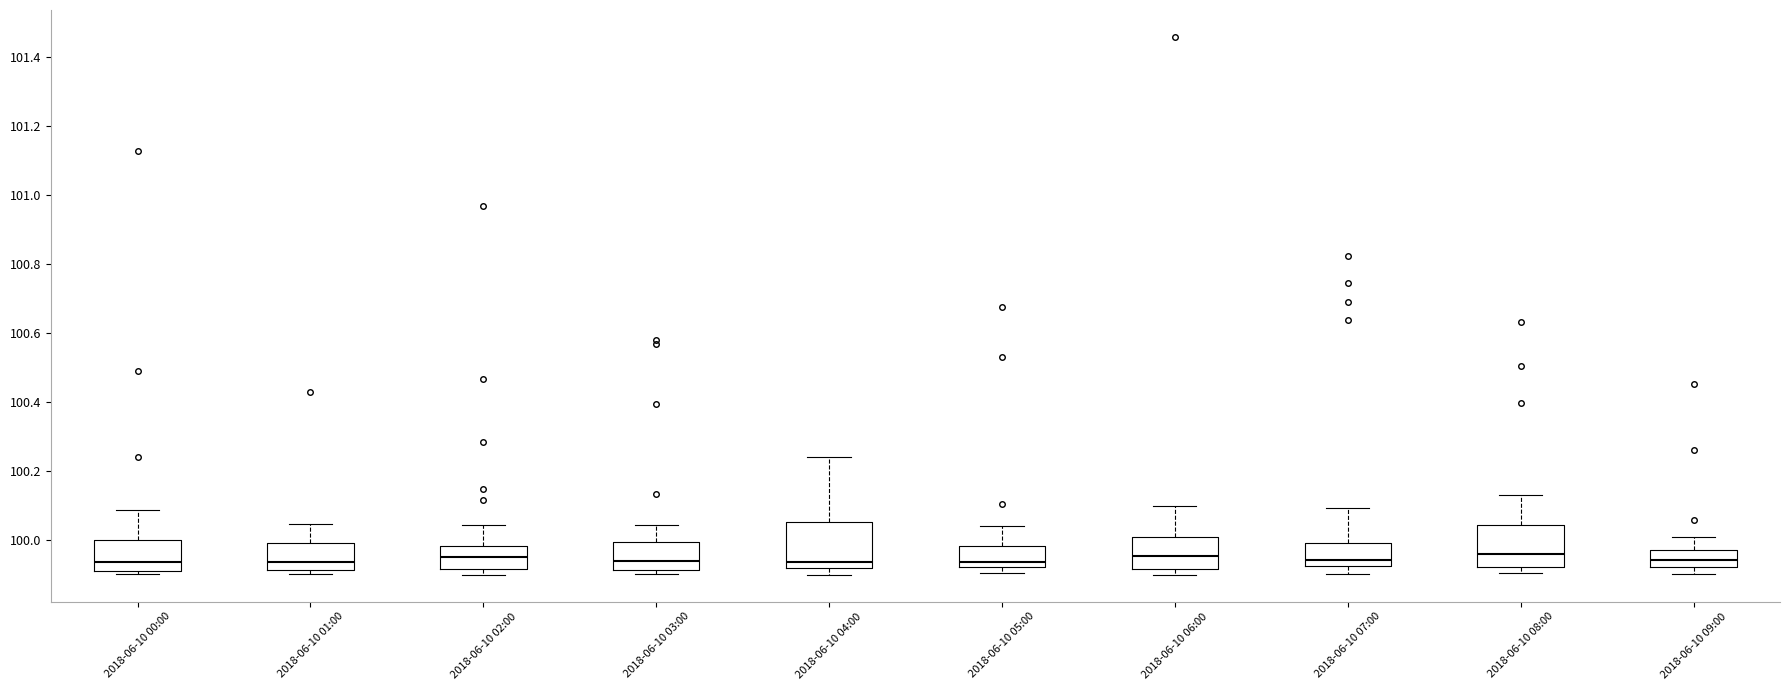

Reading left to right, read every box against the y-axis: the position of its median line, the range the box covers, and the ends of its whiskers. The values are not printed on the chart, so give them approximately, as read against the axis.

2018-06-10 00:00: median 99.94, box 99.92 to 100.00, whiskers 99.90 to 100.08
2018-06-10 01:00: median 99.94, box 99.92 to 100.00, whiskers 99.90 to 100.04
2018-06-10 02:00: median 99.96, box 99.92 to 99.98, whiskers 99.90 to 100.04
2018-06-10 03:00: median 99.94, box 99.92 to 100.00, whiskers 99.90 to 100.04
2018-06-10 04:00: median 99.94, box 99.92 to 100.06, whiskers 99.90 to 100.24
2018-06-10 05:00: median 99.94, box 99.92 to 99.98, whiskers 99.90 to 100.04
2018-06-10 06:00: median 99.96, box 99.92 to 100.00, whiskers 99.90 to 100.10
2018-06-10 07:00: median 99.94, box 99.92 to 100.00, whiskers 99.90 to 100.10
2018-06-10 08:00: median 99.96, box 99.92 to 100.04, whiskers 99.90 to 100.14
2018-06-10 09:00: median 99.94, box 99.92 to 99.98, whiskers 99.90 to 100.02